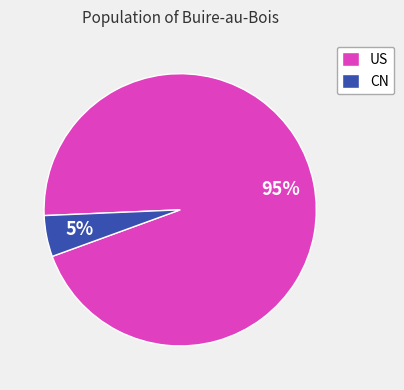

How many slices are in this pie chart?

2